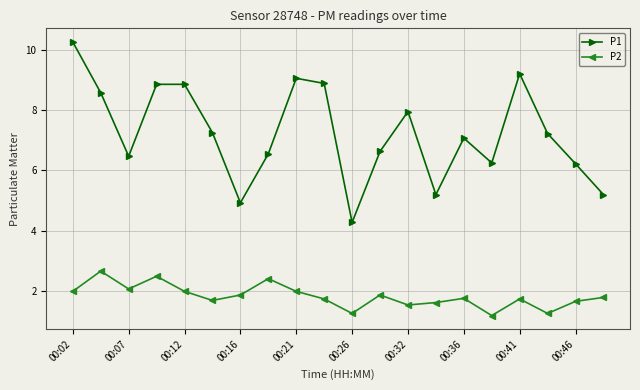

True or false: P2 and P1 cross at least once.

False